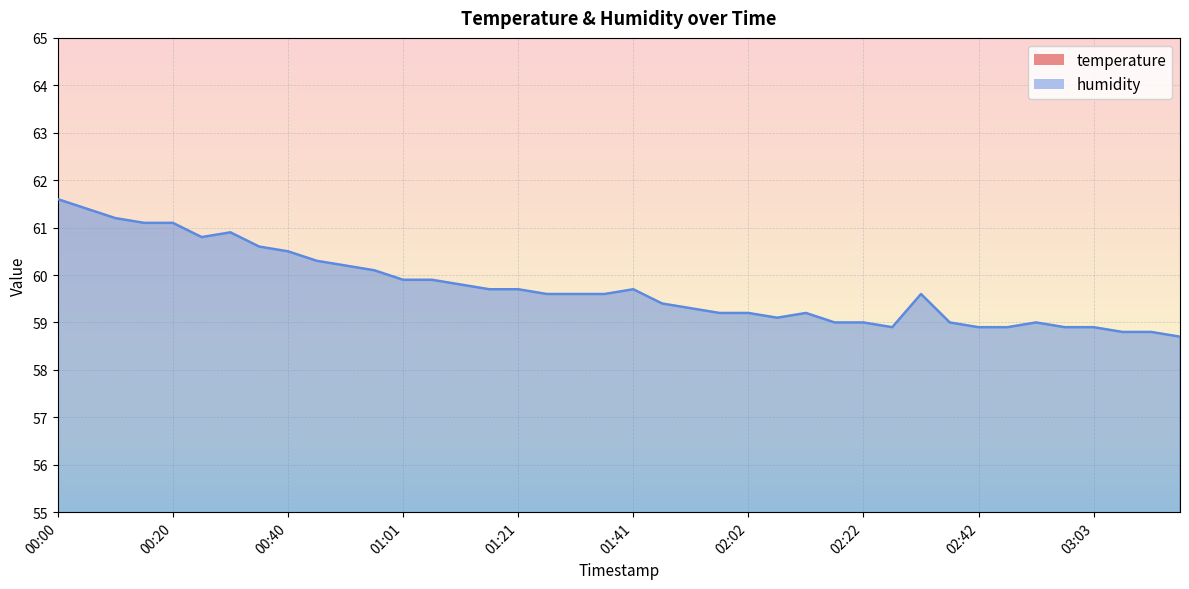

How many temperature values are between 25 and 26?

40